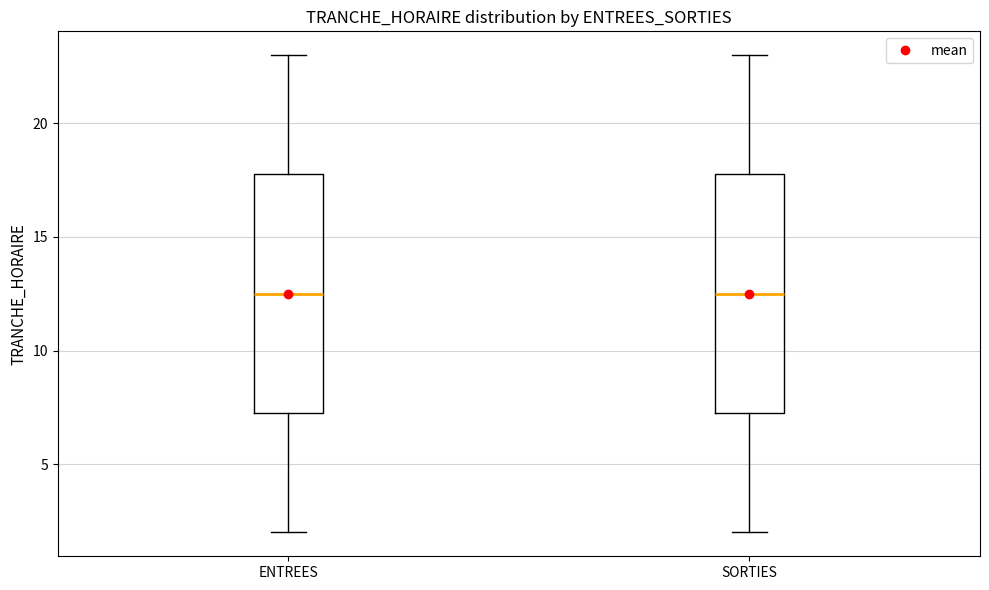

Reading left to right, transcribe this box plot: for each box, give where its median line is, the range the box spans, and where its two whiskers end, as read against the y-axis. The values are not printed on the chart, so give them approximately, as read against the axis.

ENTREES: median 12.5, box 7.5 to 18.0, whiskers 2.0 to 23.0
SORTIES: median 12.5, box 7.5 to 18.0, whiskers 2.0 to 23.0